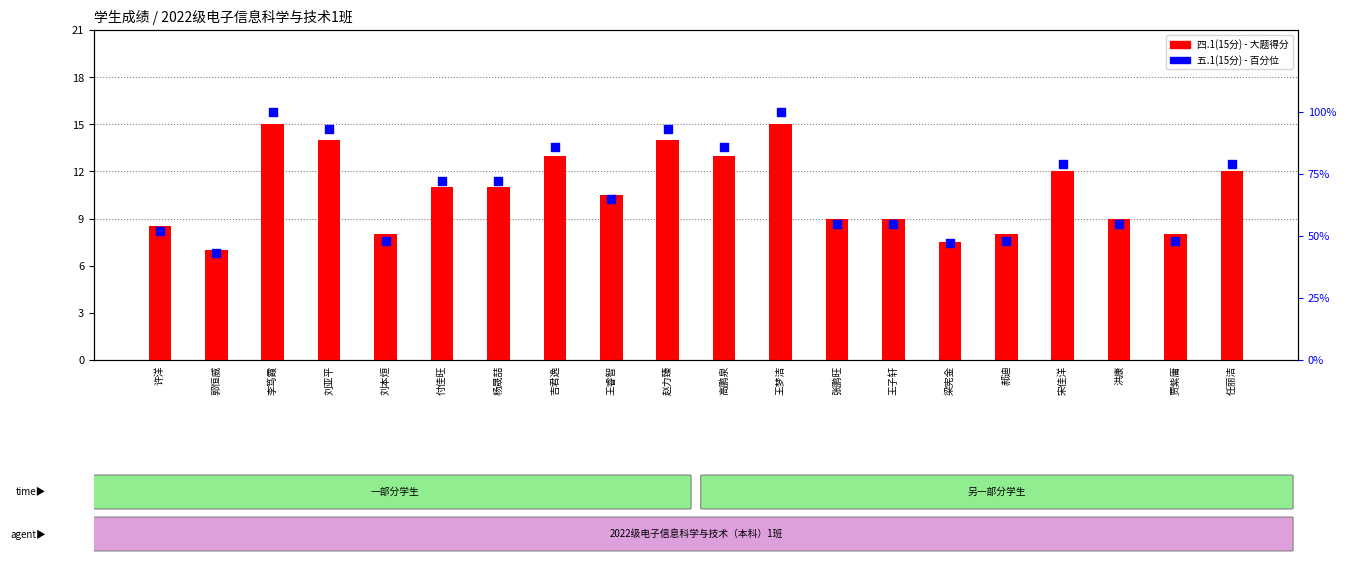

Which series contains the lowest Y value?

四.1(15分)